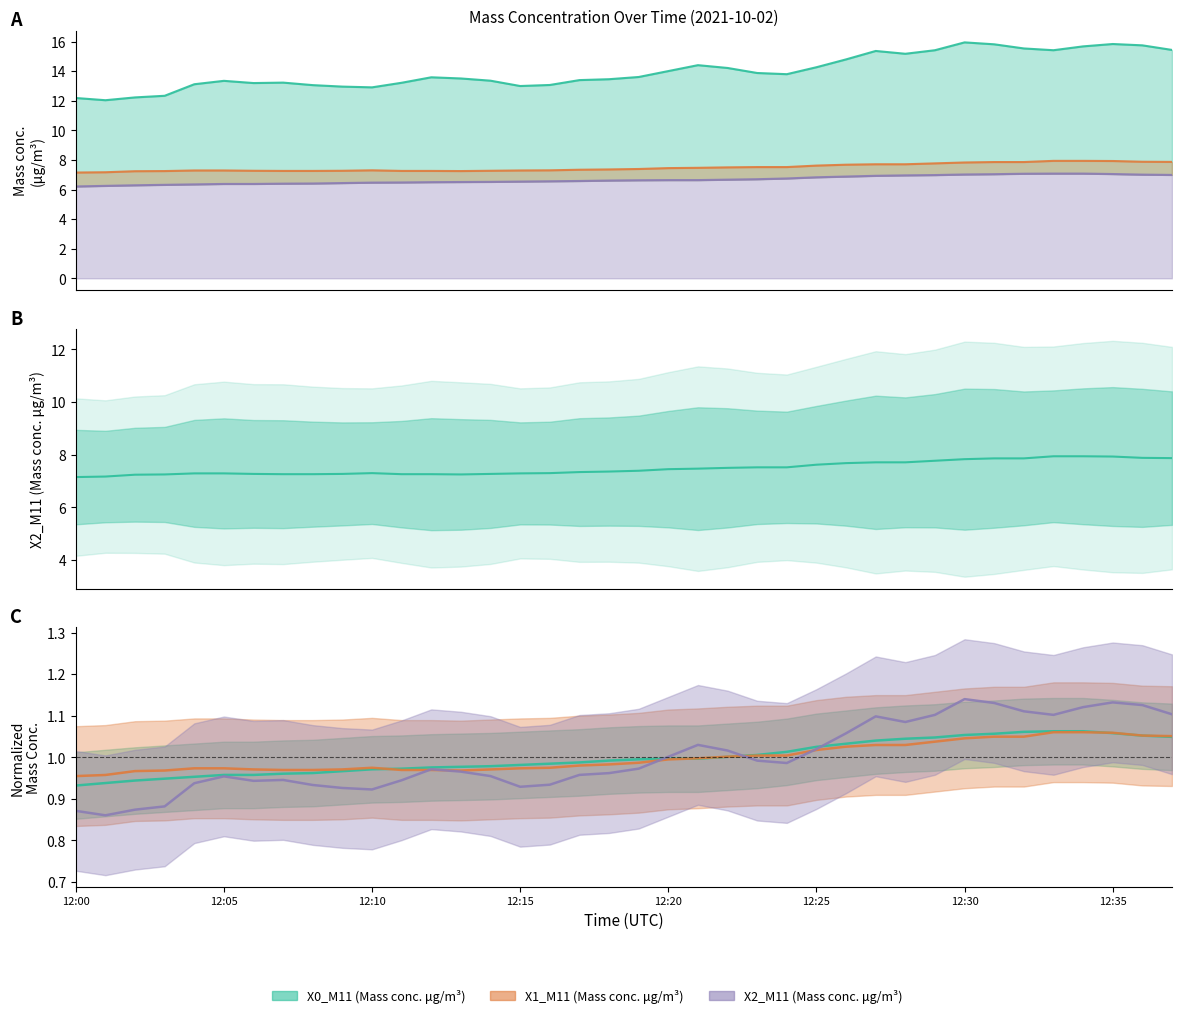

Where is the first local maximum for X2_M11 (Mass conc. μg/m³)?

12:10